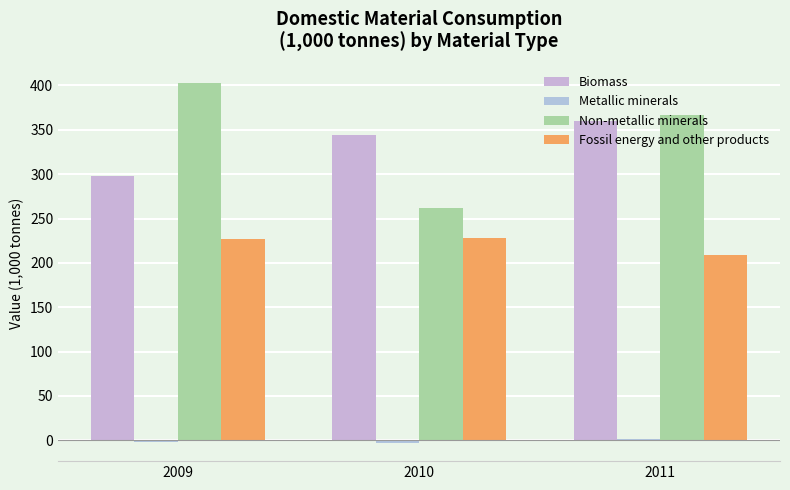

What is the value of the Biomass bar at the 1st from the left?

298.4